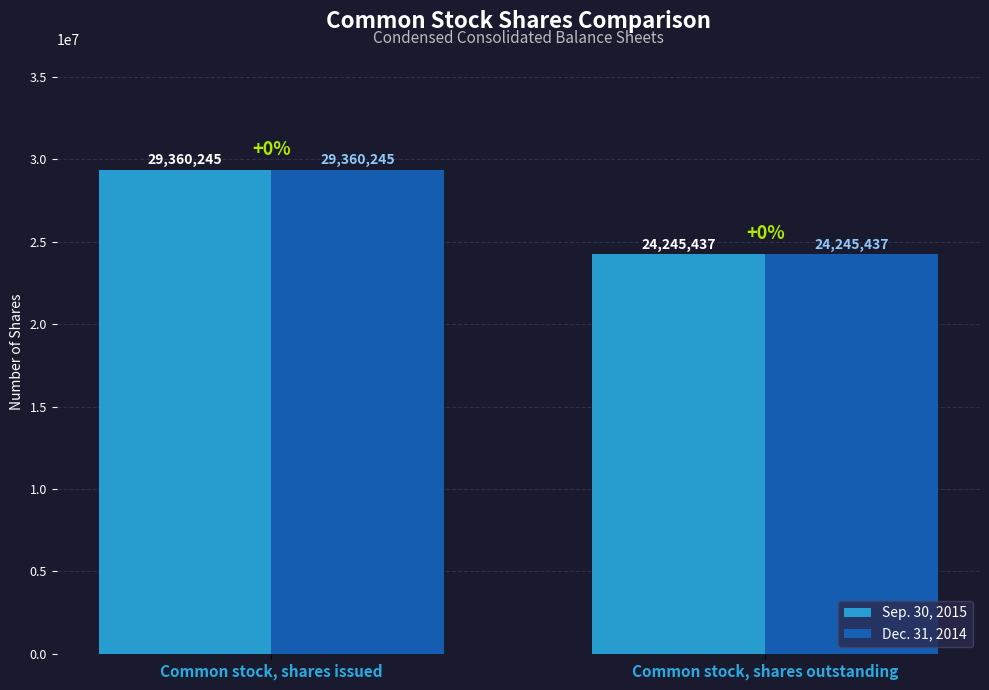

How many distinct data groups are displayed?

2